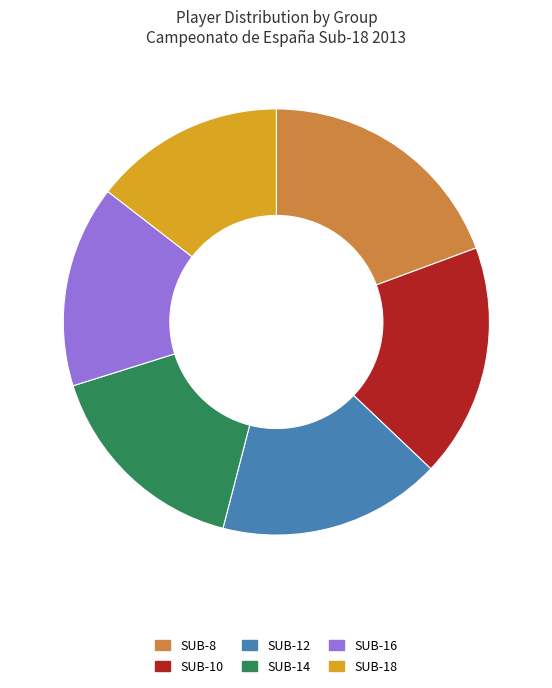

Is it true that SUB-8 is 26% of the pie?

False